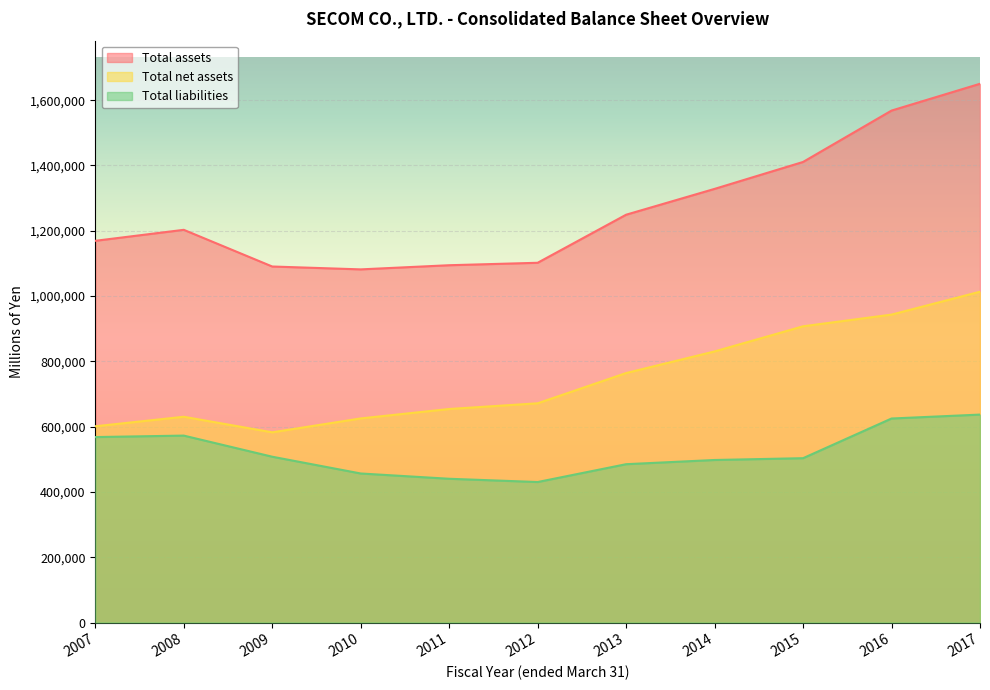

Reading left to right, list all the values displayed in this chart.

Total assets: 1169182	1202840	1090483	1081679	1094400	1101884	1249110	1328226	1410715	1568052	1650176
Total net assets: 601116	630274	582608	625153	654055	671517	764139	830369	907341	943144	1013253
Total liabilities: 568065	572565	507874	456525	440344	430366	484970	497856	503374	624907	636922